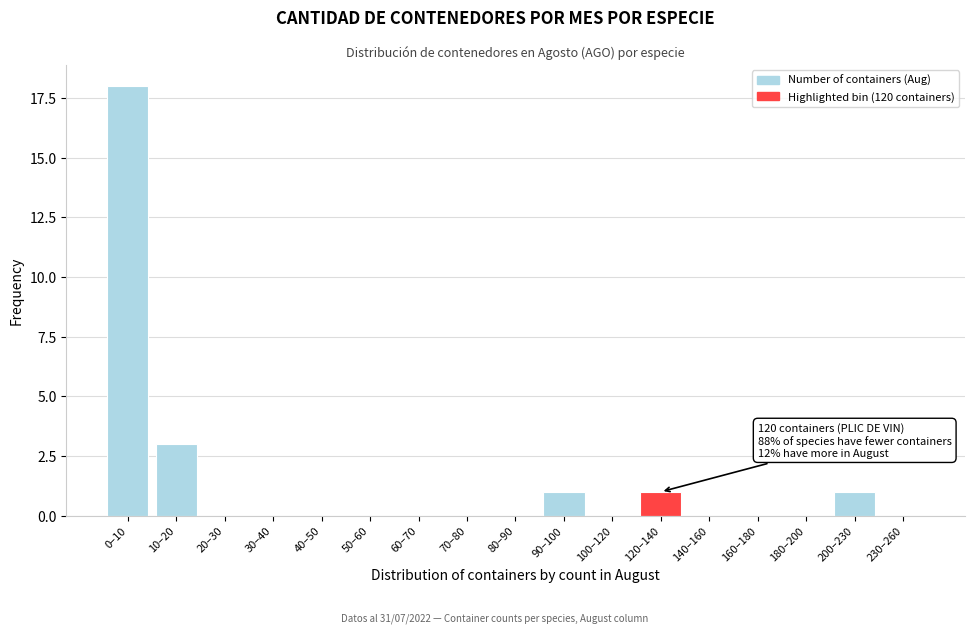

Reading left to right, transcribe all the data shown in this chart.

0–10=18	10–20=3	20–30=0	30–40=0	40–50=0	50–60=0	60–70=0	70–80=0	80–90=0	90–100=1	100–120=0	120–140=1	140–160=0	160–180=0	180–200=0	200–230=1	230–260=0